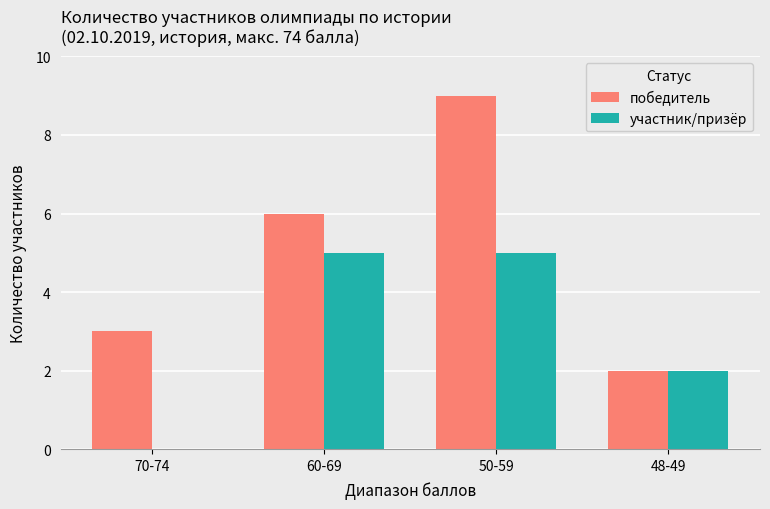

Is the value of победитель at 60-69 greater than the value of участник/призёр at 70-74?

Yes